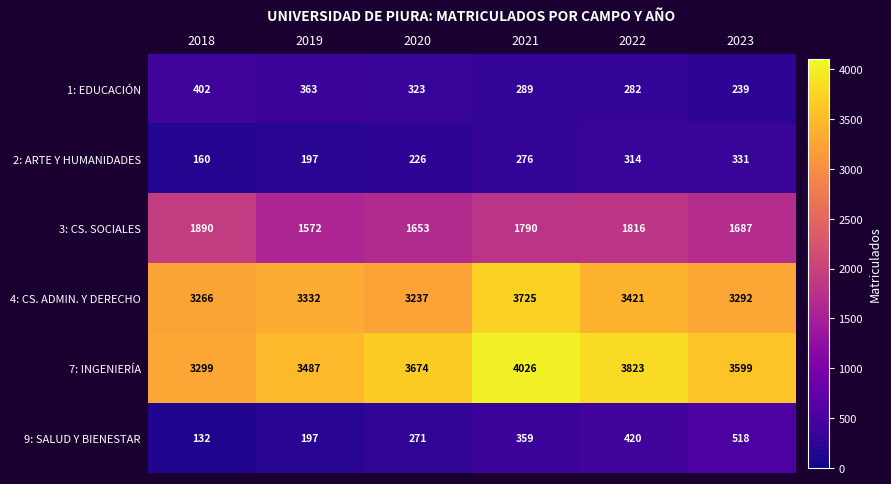

At which category is the sum across all series the highest?

2021